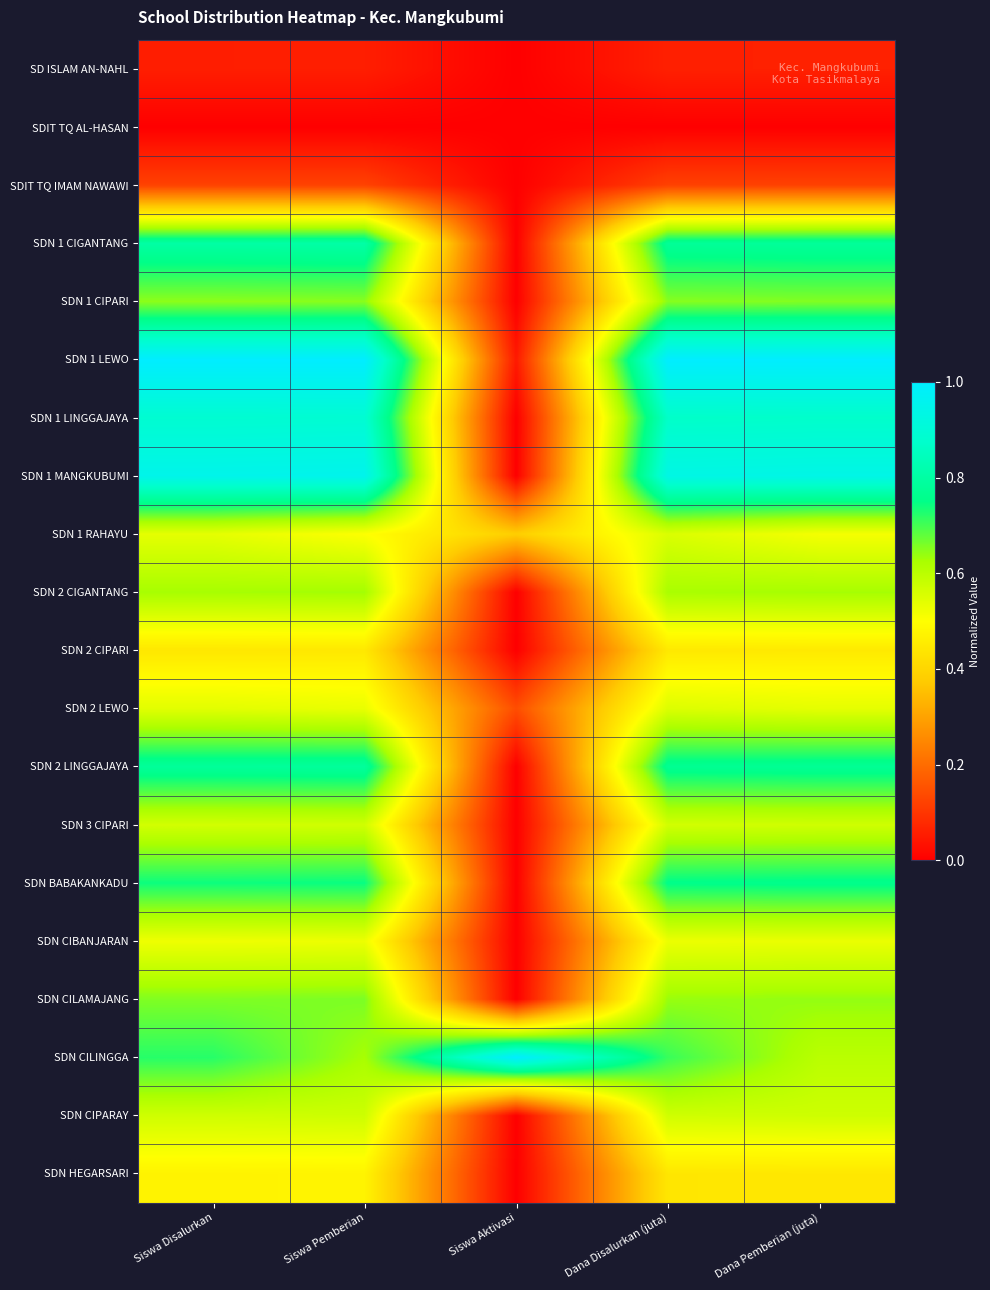

Reading left to right, list all the values displayed in this chart.

SD ISLAM AN-NAHL: Siswa Disalurkan=0.1	Siswa Pemberian=0.1	Siswa Aktivasi=0.0	Dana Disalurkan (juta)=0.1	Dana Pemberian (juta)=0.1
SDIT TQ AL-HASAN: Siswa Disalurkan=0.0	Siswa Pemberian=0.0	Siswa Aktivasi=0.0	Dana Disalurkan (juta)=0.0	Dana Pemberian (juta)=0.0
SDIT TQ IMAM NAWAWI: Siswa Disalurkan=0.1	Siswa Pemberian=0.1	Siswa Aktivasi=0.0	Dana Disalurkan (juta)=0.1	Dana Pemberian (juta)=0.1
SDN 1 CIGANTANG: Siswa Disalurkan=0.8	Siswa Pemberian=0.8	Siswa Aktivasi=0.0	Dana Disalurkan (juta)=0.8	Dana Pemberian (juta)=0.8
SDN 1 CIPARI: Siswa Disalurkan=0.6	Siswa Pemberian=0.6	Siswa Aktivasi=0.0	Dana Disalurkan (juta)=0.7	Dana Pemberian (juta)=0.7
SDN 1 LEWO: Siswa Disalurkan=1.0	Siswa Pemberian=1.0	Siswa Aktivasi=0.0	Dana Disalurkan (juta)=1.0	Dana Pemberian (juta)=1.0
SDN 1 LINGGAJAYA: Siswa Disalurkan=0.9	Siswa Pemberian=0.9	Siswa Aktivasi=0.0	Dana Disalurkan (juta)=0.9	Dana Pemberian (juta)=0.9
SDN 1 MANGKUBUMI: Siswa Disalurkan=0.9	Siswa Pemberian=1.0	Siswa Aktivasi=0.0	Dana Disalurkan (juta)=0.9	Dana Pemberian (juta)=0.9
SDN 1 RAHAYU: Siswa Disalurkan=0.5	Siswa Pemberian=0.5	Siswa Aktivasi=0.4	Dana Disalurkan (juta)=0.6	Dana Pemberian (juta)=0.5
SDN 2 CIGANTANG: Siswa Disalurkan=0.6	Siswa Pemberian=0.6	Siswa Aktivasi=0.0	Dana Disalurkan (juta)=0.6	Dana Pemberian (juta)=0.6
SDN 2 CIPARI: Siswa Disalurkan=0.4	Siswa Pemberian=0.4	Siswa Aktivasi=0.0	Dana Disalurkan (juta)=0.4	Dana Pemberian (juta)=0.4
SDN 2 LEWO: Siswa Disalurkan=0.5	Siswa Pemberian=0.5	Siswa Aktivasi=0.1	Dana Disalurkan (juta)=0.6	Dana Pemberian (juta)=0.5
SDN 2 LINGGAJAYA: Siswa Disalurkan=0.8	Siswa Pemberian=0.8	Siswa Aktivasi=0.0	Dana Disalurkan (juta)=0.8	Dana Pemberian (juta)=0.8
SDN 3 CIPARI: Siswa Disalurkan=0.6	Siswa Pemberian=0.6	Siswa Aktivasi=0.0	Dana Disalurkan (juta)=0.6	Dana Pemberian (juta)=0.6
SDN BABAKANKADU: Siswa Disalurkan=0.7	Siswa Pemberian=0.7	Siswa Aktivasi=0.0	Dana Disalurkan (juta)=0.8	Dana Pemberian (juta)=0.8
SDN CIBANJARAN: Siswa Disalurkan=0.5	Siswa Pemberian=0.5	Siswa Aktivasi=0.0	Dana Disalurkan (juta)=0.5	Dana Pemberian (juta)=0.5
SDN CILAMAJANG: Siswa Disalurkan=0.7	Siswa Pemberian=0.7	Siswa Aktivasi=0.0	Dana Disalurkan (juta)=0.6	Dana Pemberian (juta)=0.6
SDN CILINGGA: Siswa Disalurkan=0.7	Siswa Pemberian=0.6	Siswa Aktivasi=1.0	Dana Disalurkan (juta)=0.7	Dana Pemberian (juta)=0.6
SDN CIPARAY: Siswa Disalurkan=0.6	Siswa Pemberian=0.6	Siswa Aktivasi=0.0	Dana Disalurkan (juta)=0.6	Dana Pemberian (juta)=0.6
SDN HEGARSARI: Siswa Disalurkan=0.5	Siswa Pemberian=0.5	Siswa Aktivasi=0.0	Dana Disalurkan (juta)=0.4	Dana Pemberian (juta)=0.4